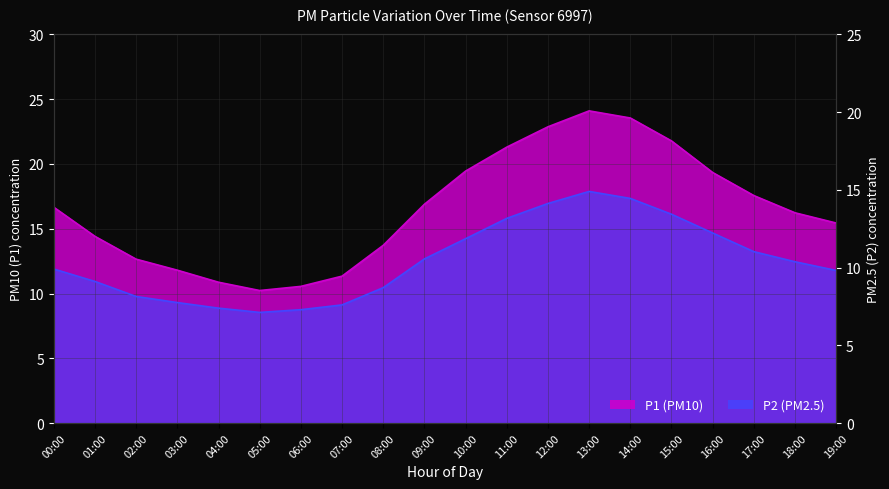

List the series in order of their overall mean, highest first.

P1, P2